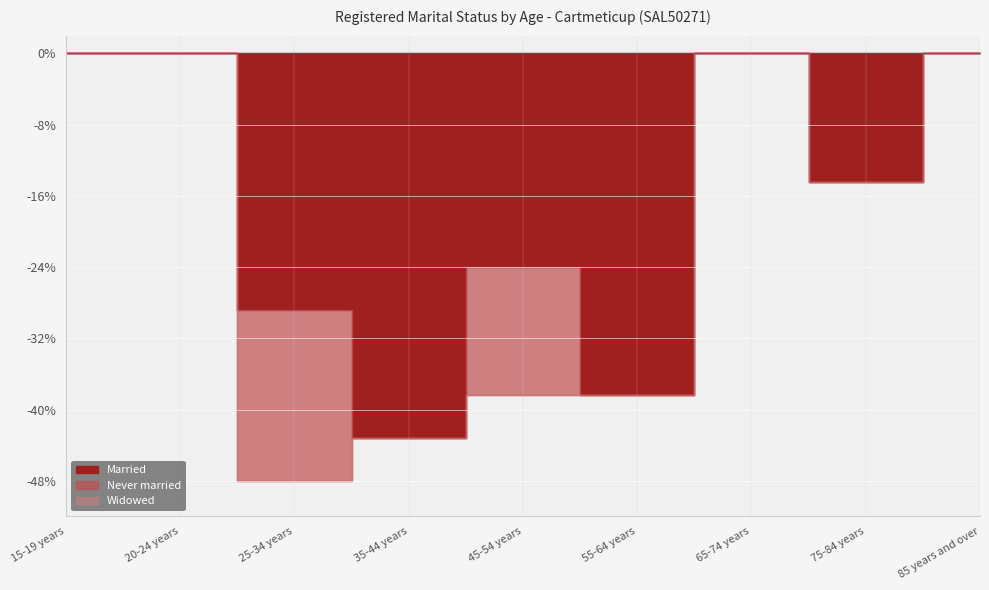

True or false: Married and Widowed cross at least once.

False